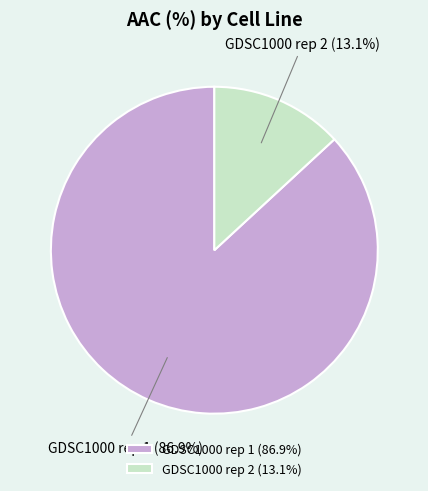

Count the number of slices in the pie.

2